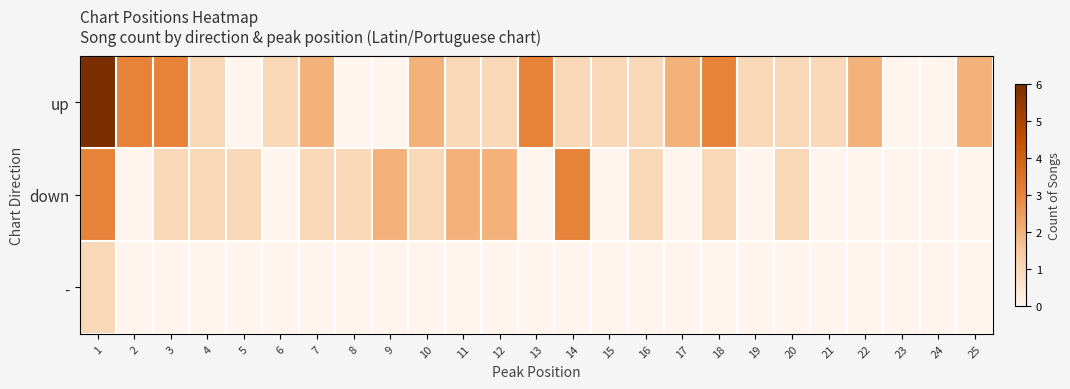

List the series in order of their overall mean, highest first.

up, down, -